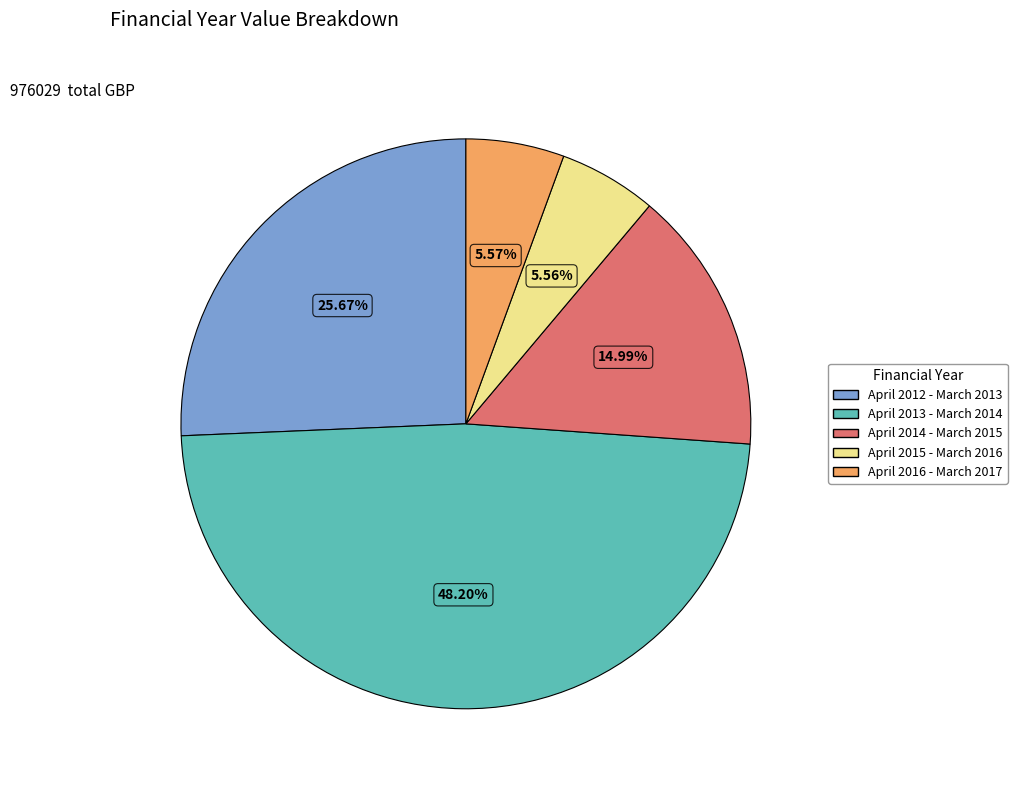

True or false: April 2013 - March 2014 accounts for 48% of the total.

True